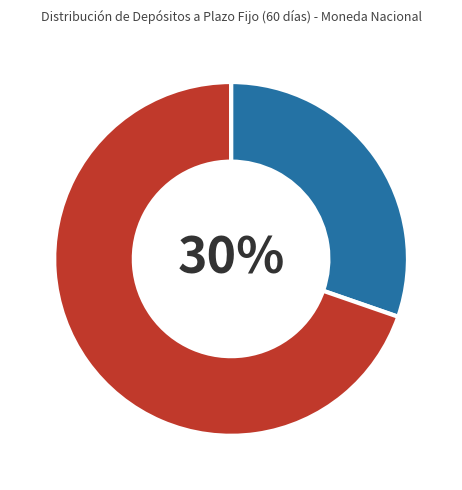

Is there any slice that represents more than half of the pie?

Yes